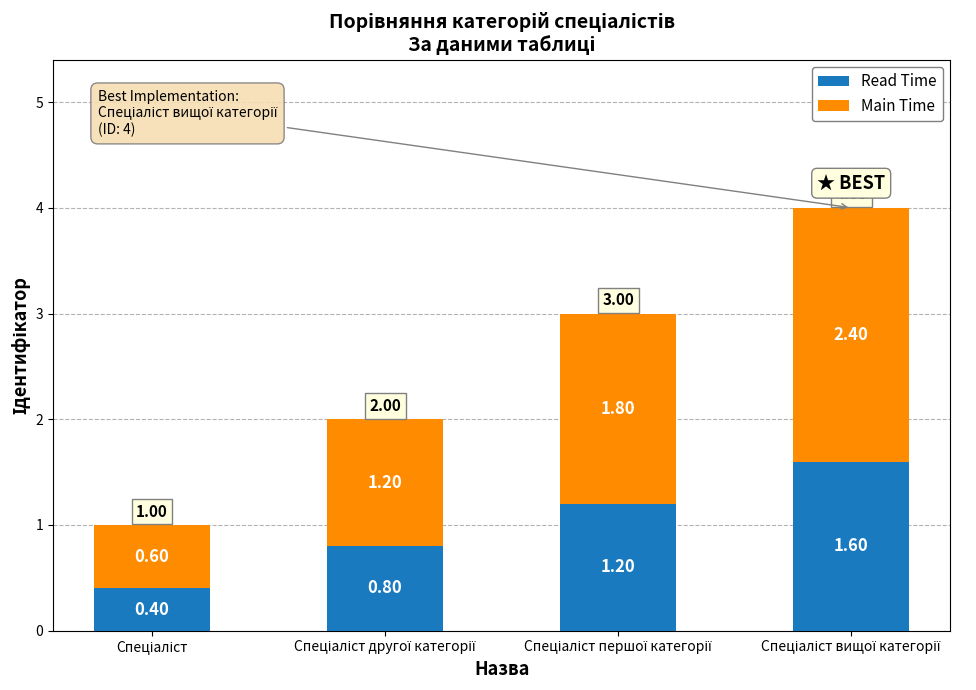

What is the sum of all Read Time values?

4.0